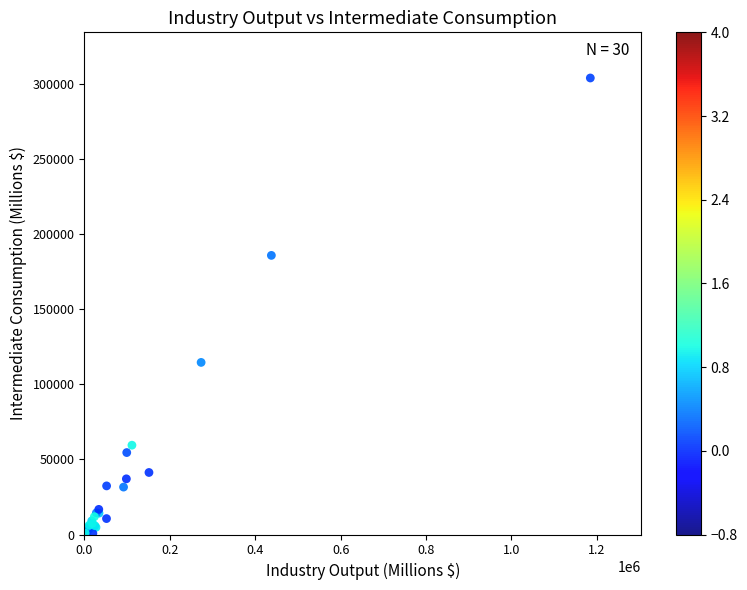

What Y value in the scatter plot is closest to 151991?

185683